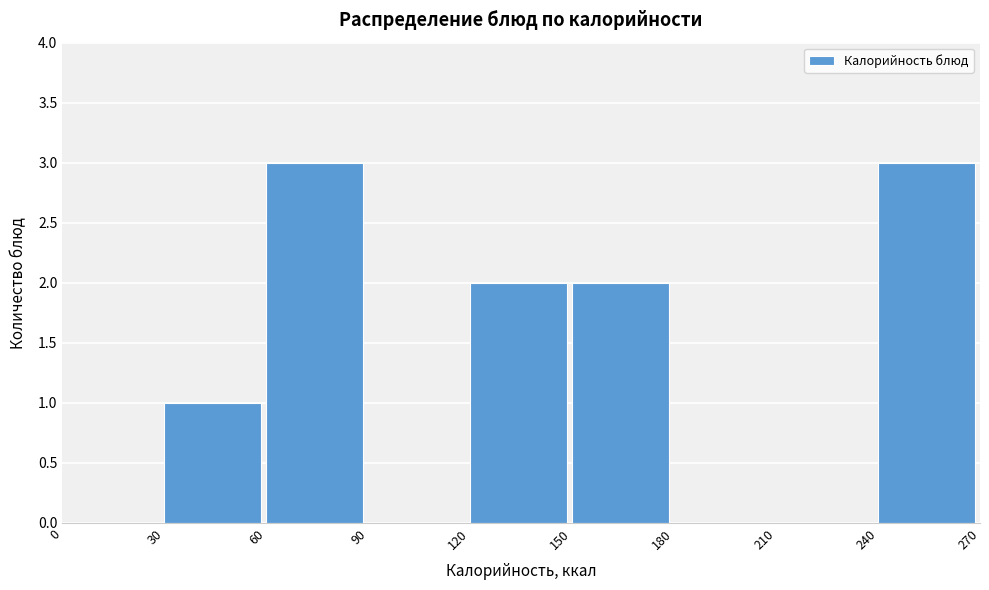

Reading left to right, list every bar in this chart as the range it spans on the x-axis followed by its height. The values are not printed on the chart, so give them approximately, as read against the axis.

0 to 30: 0
30 to 60: 1
60 to 90: 3
90 to 120: 0
120 to 150: 2
150 to 180: 2
180 to 210: 0
210 to 240: 0
240 to 270: 3